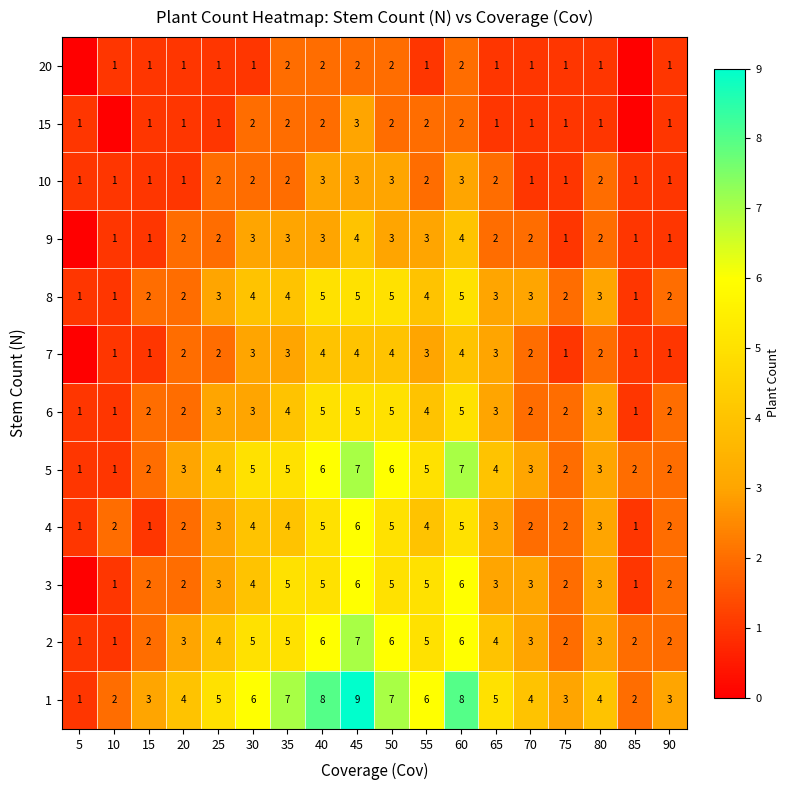

Which category has the highest value in the 4 series?

45